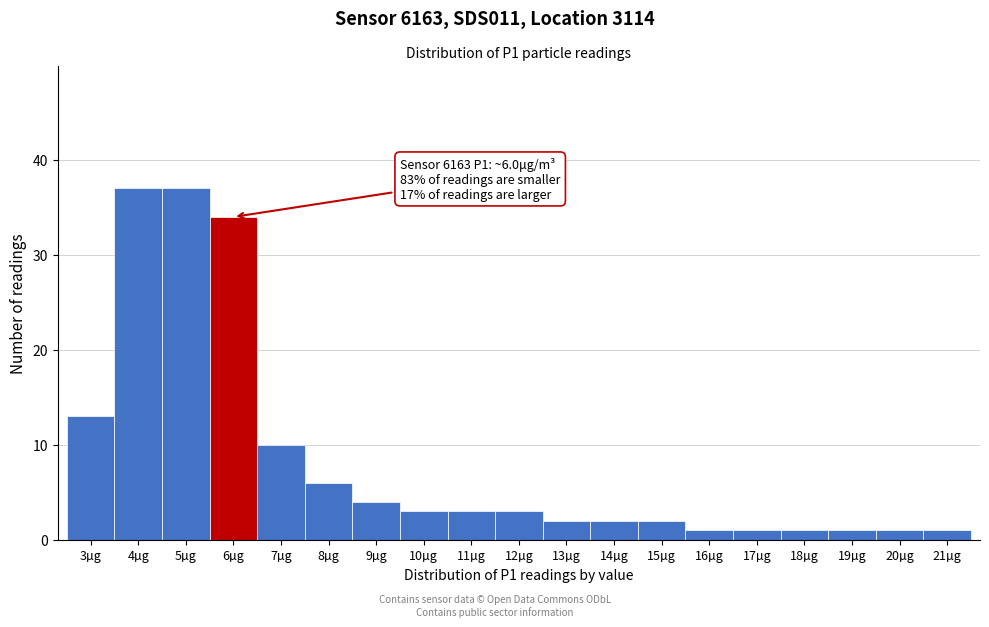

Reading left to right, transcribe all the data shown in this chart.

3µg=13	4µg=37	5µg=37	6µg=34	7µg=10	8µg=6	9µg=4	10µg=3	11µg=3	12µg=3	13µg=2	14µg=2	15µg=2	16µg=1	17µg=1	18µg=1	19µg=1	20µg=1	21µg=1